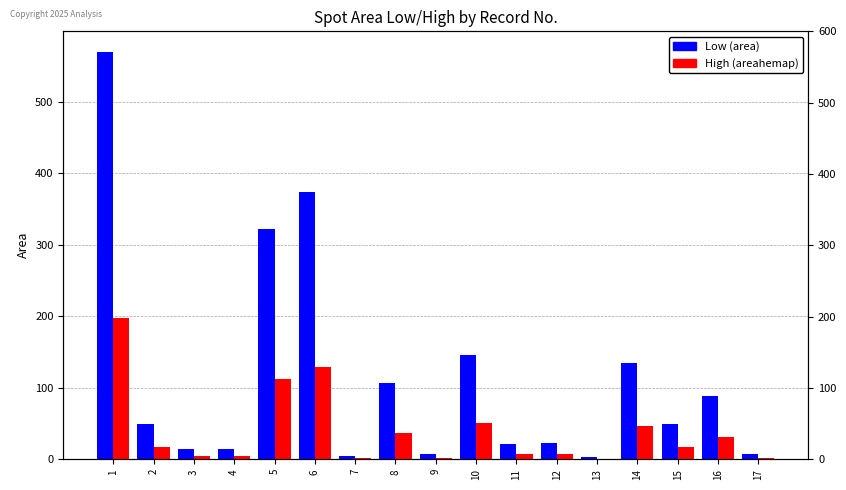

The High (areahemap) series shows 0.5 at 9. True or false?

False